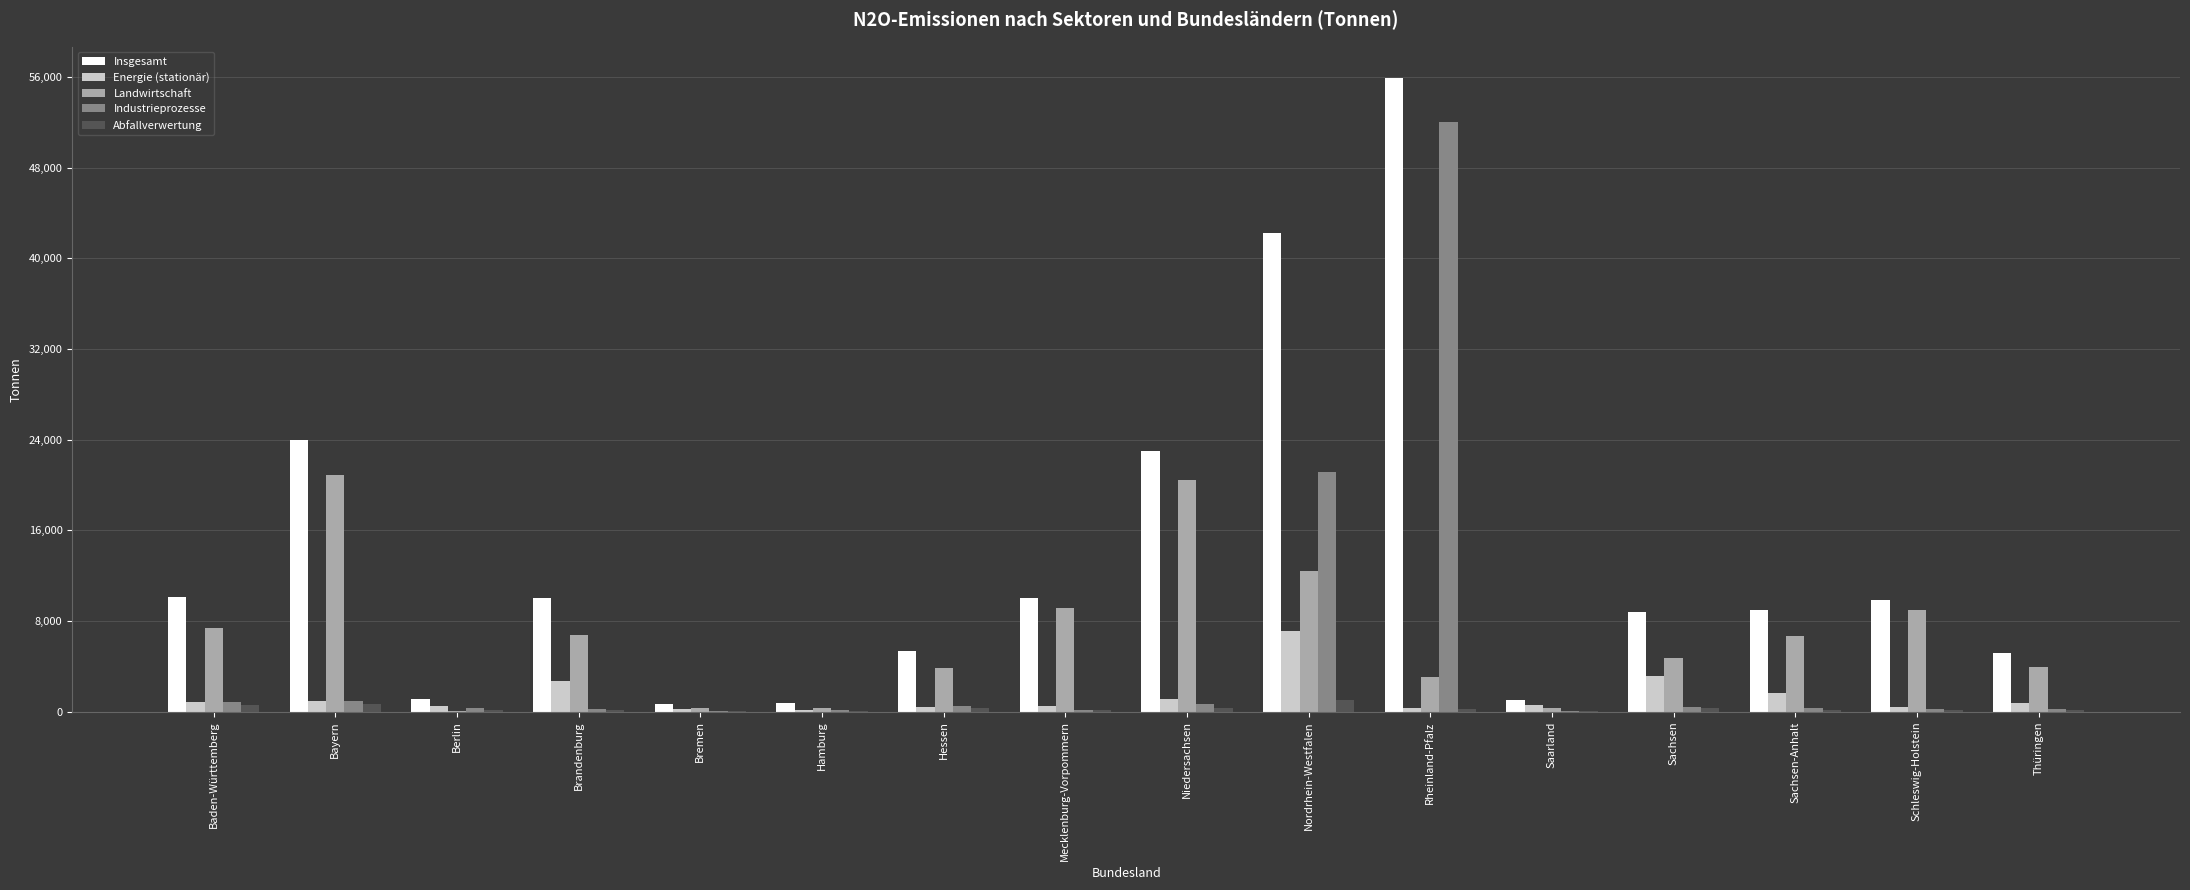

At which label does Energie (stationär) reach its peak?

Nordrhein-Westfalen